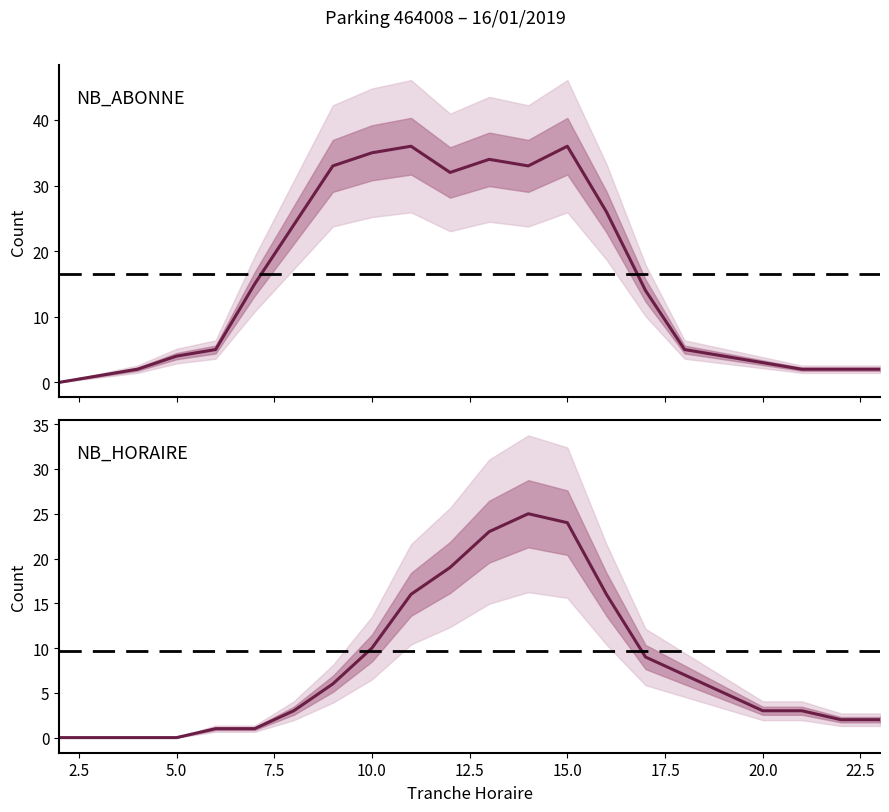

What is the difference between the maximum and minimum values in the NB_HORAIRE series?

25